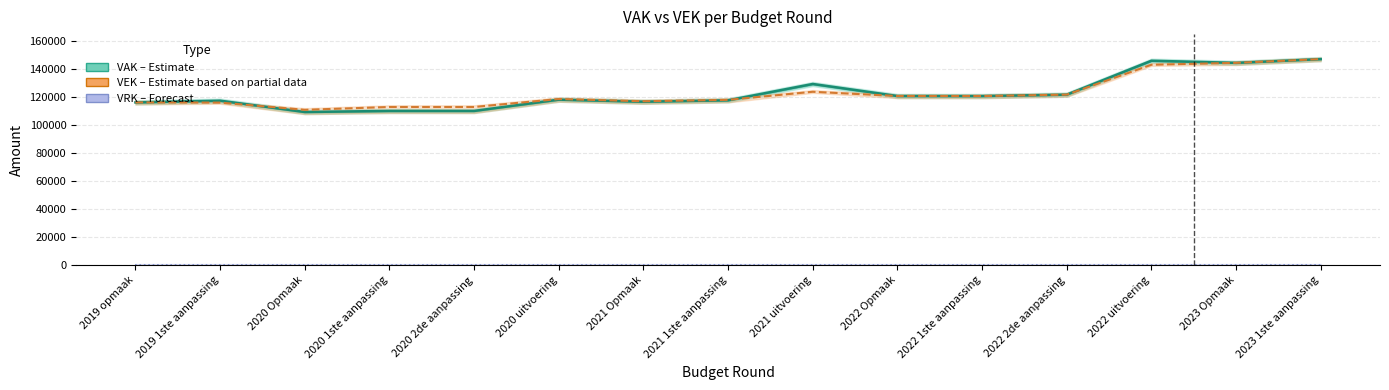

How many series are shown in this chart?

3